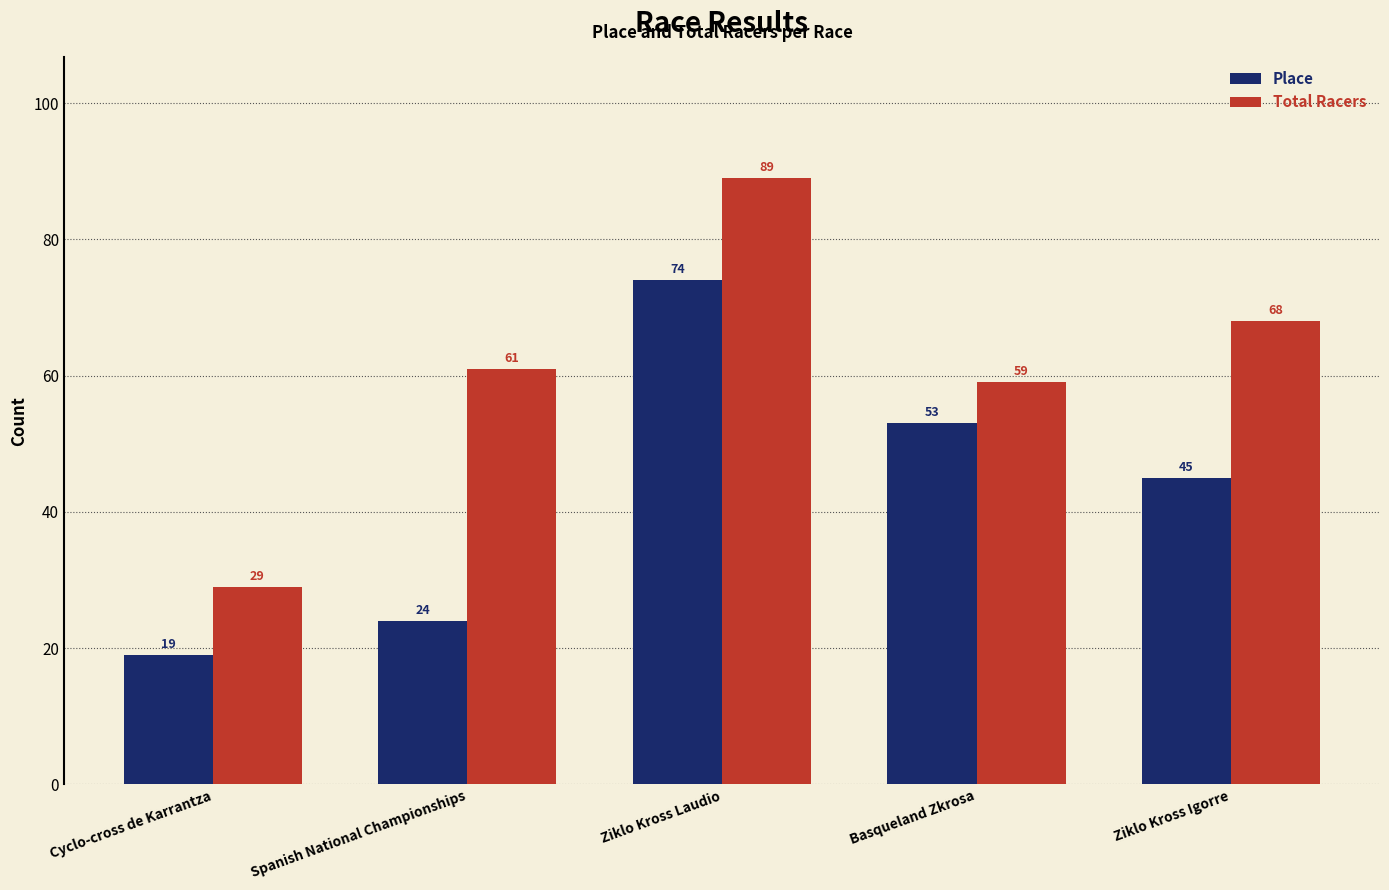

At which category is the sum across all series the highest?

Ziklo Kross Laudio